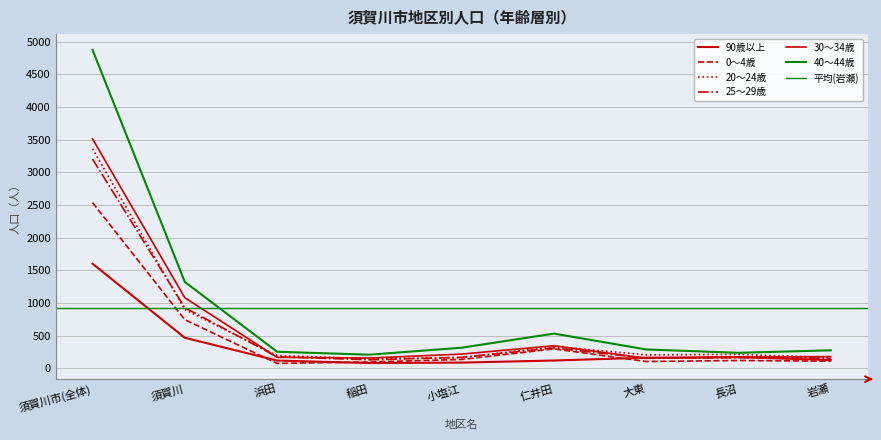

Which series has the largest range (max minus min)?

40～44歳